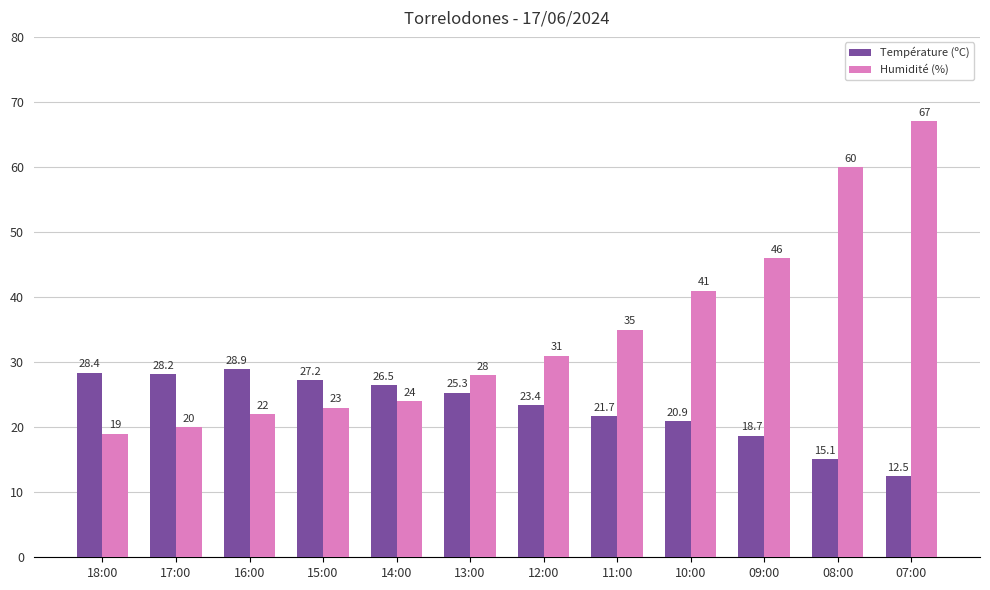

What is the lowest value of the Humidité (%) series?

19.0